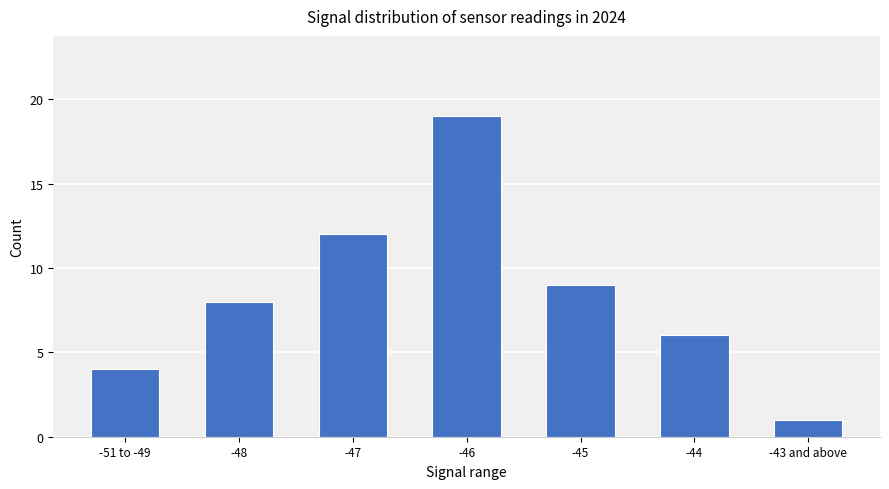

What is the value of the 7th bar from the left?

1